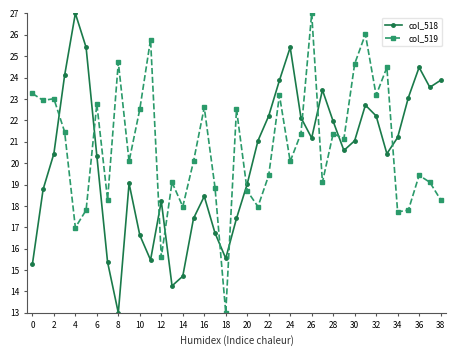

What is the value of the col_518 point at the 12th from the left?

15.5